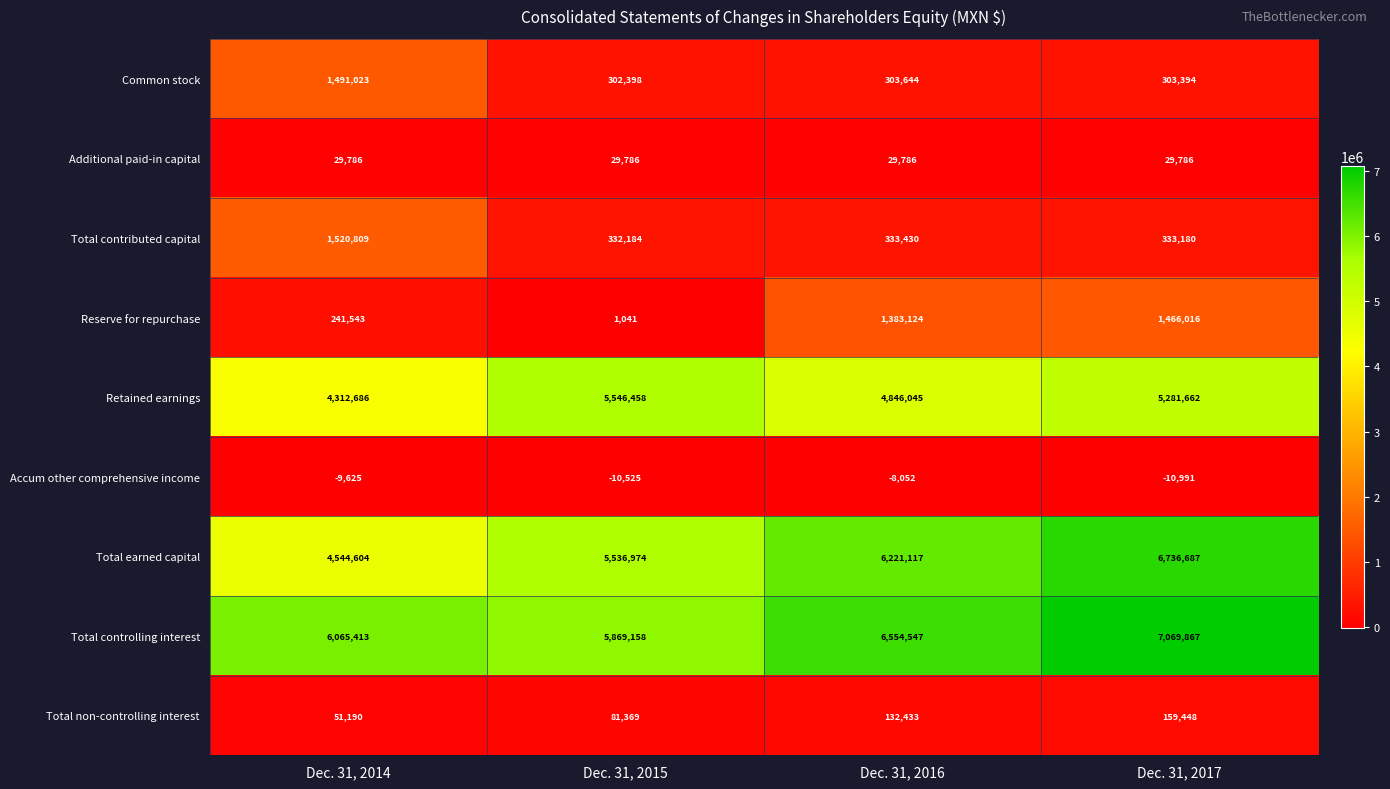

What is the spread (max minus min) of values at Dec. 31, 2015?

5879683